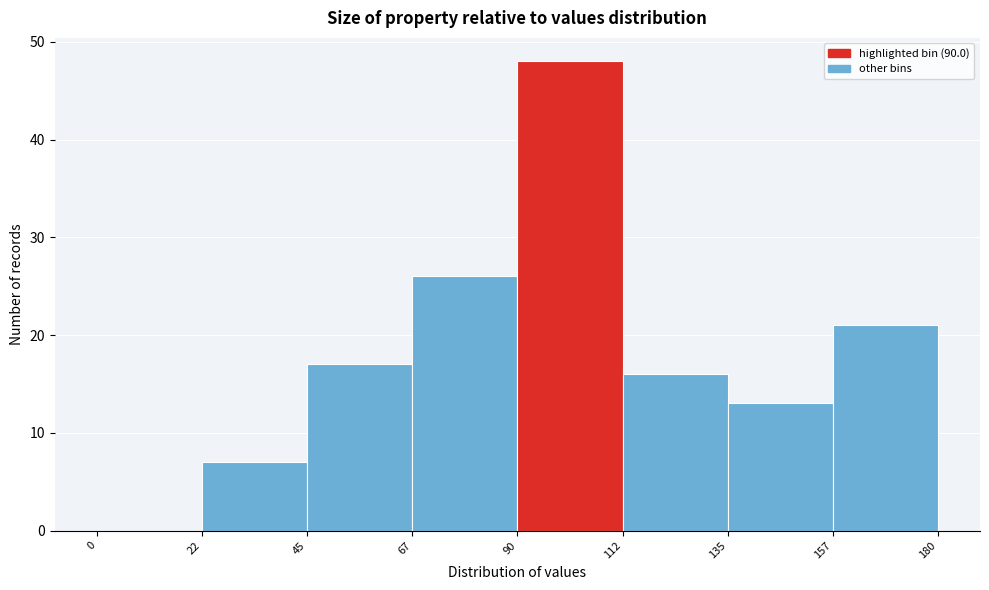

Which range on the x-axis has the tallest bar?

90 to 112